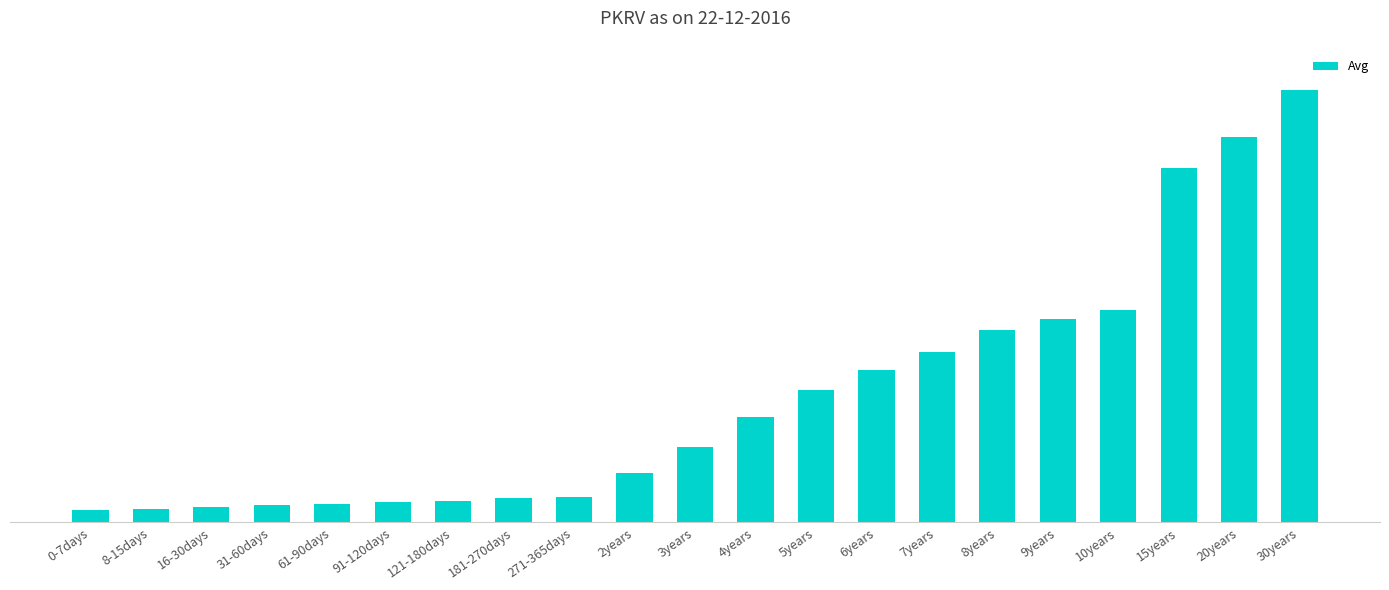

At which label is the value closest to 8?

7years